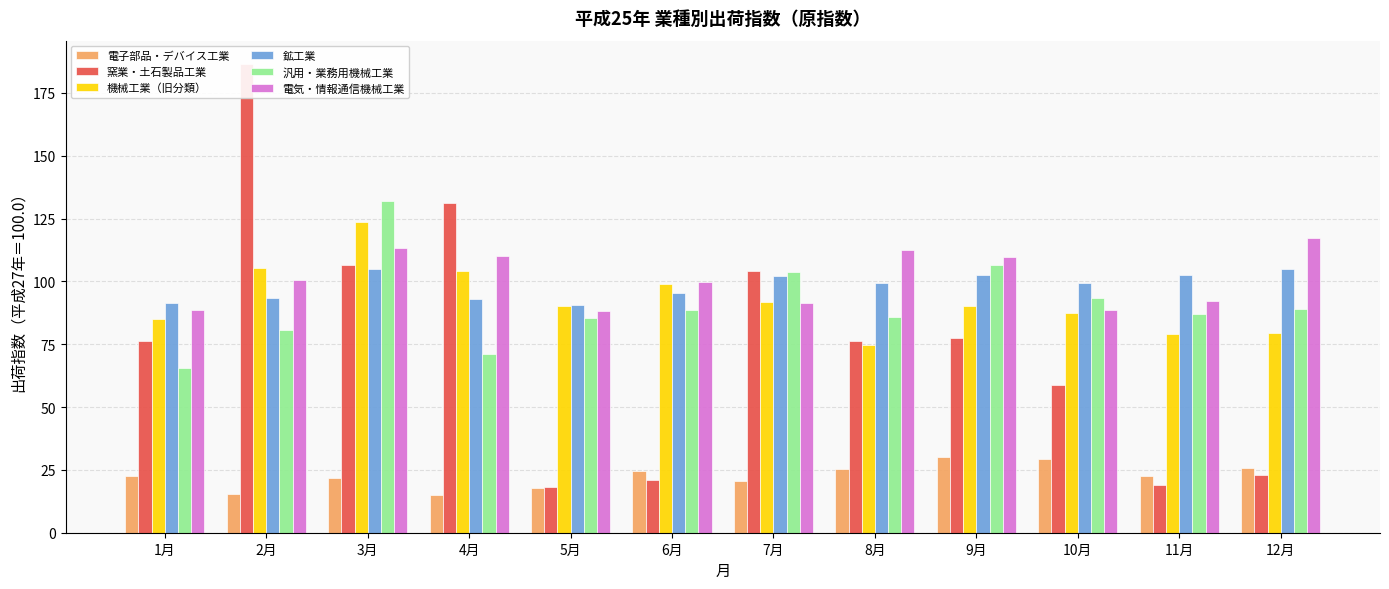

The 鉱工業 series shows 90.6 at 5月. True or false?

True